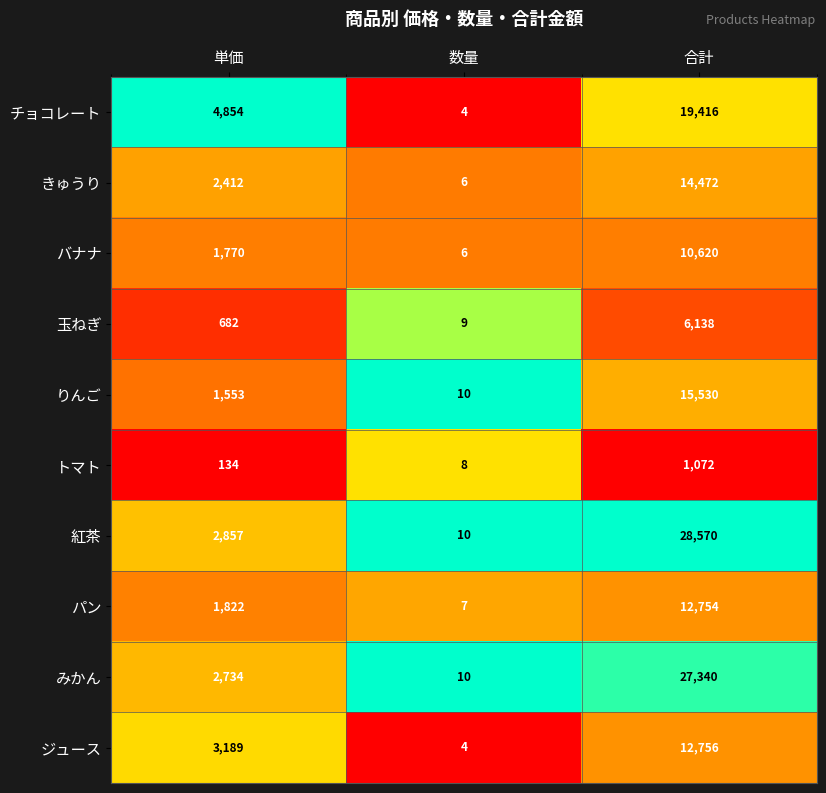

Is the value of 玉ねぎ at 単価 greater than the value of バナナ at 数量?

Yes